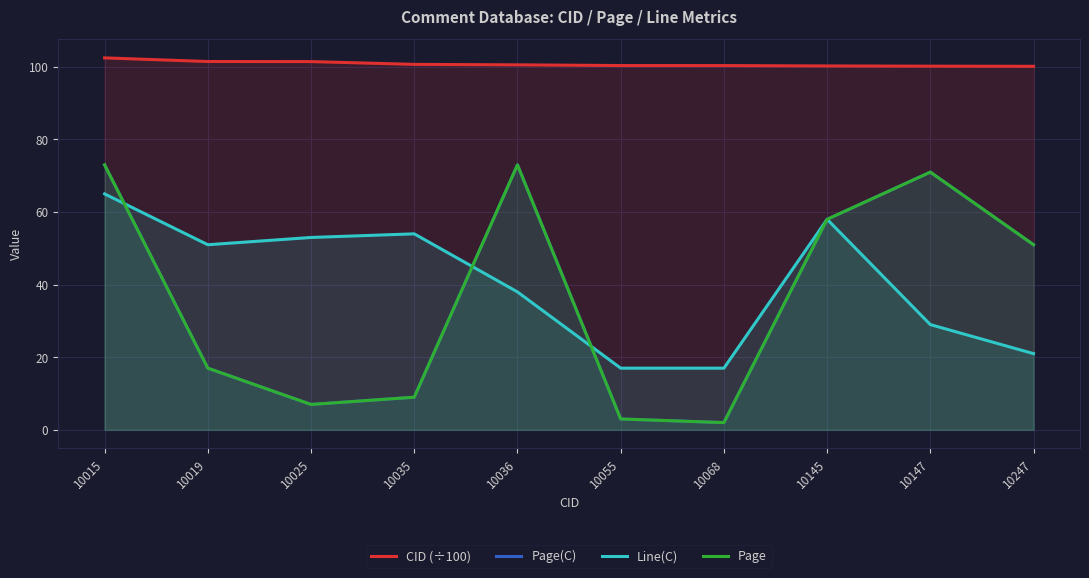

What is the spread (max minus min) of values at 10035?

91.7